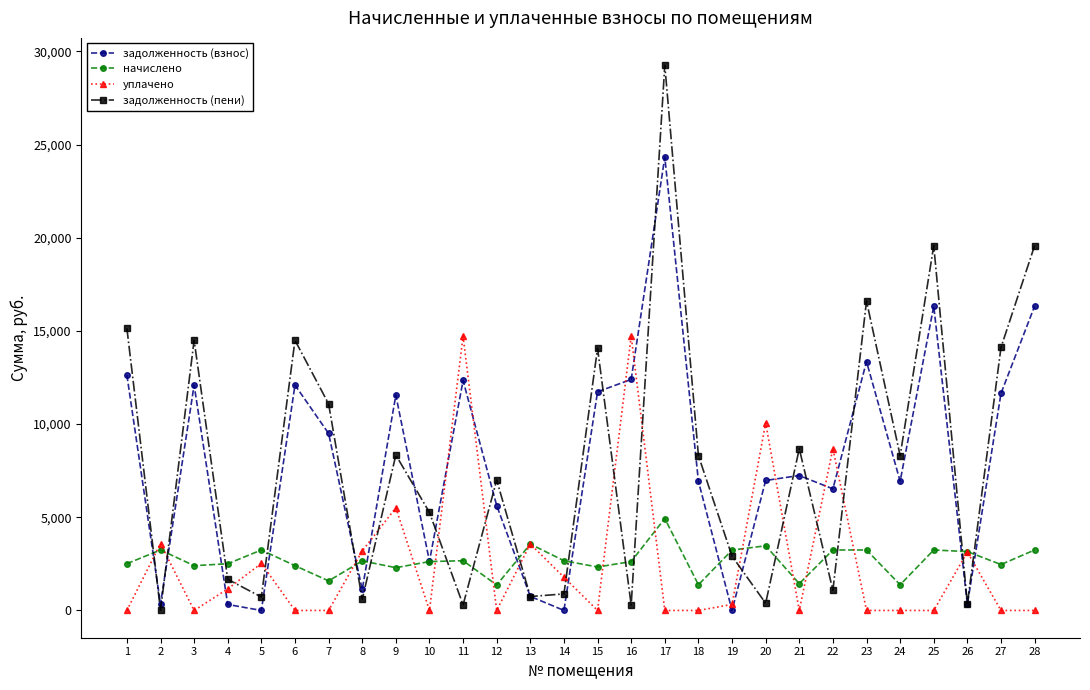

At how many categories does at least one series exceed 15337?

4